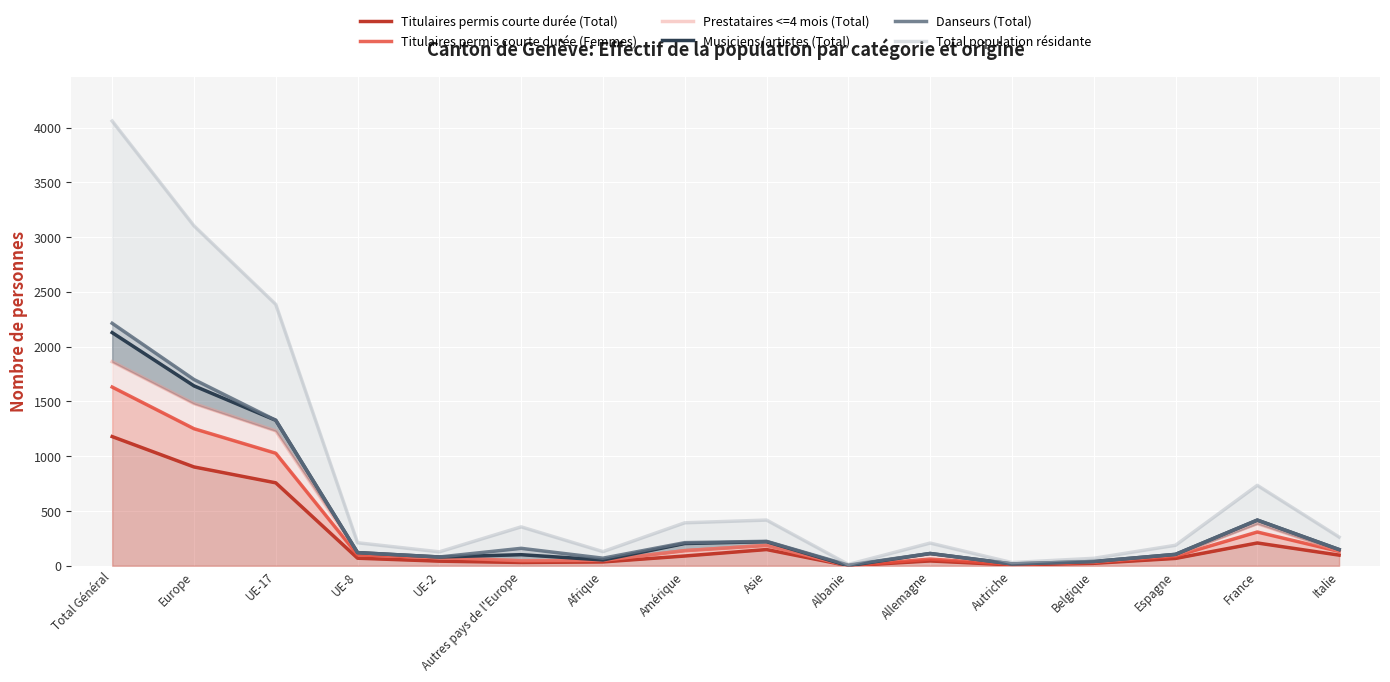

Reading right to left, what are all the values shown in this chart?

Titulaires permis courte durée (Total): 97	208	67	22	8	44	0	148	89	35	30	42	69	757	902	1179
Titulaires permis courte durée (Femmes): 131	308	88	32	13	61	0	186	138	49	45	75	99	1027	1251	1631
Prestataires <=4 mois (Total): 135	384	98	35	16	107	0	187	138	50	48	76	119	1231	1480	1862
Musiciens/artistes (Total): 148	417	104	39	17	112	0	220	203	53	101	80	120	1328	1642	2128
Danseurs (Total): 148	417	104	39	17	112	6	223	211	69	159	80	120	1328	1700	2213
Total population résidante: 262	734	187	68	29	207	12	417	392	129	355	127	210	2386	3103	4059